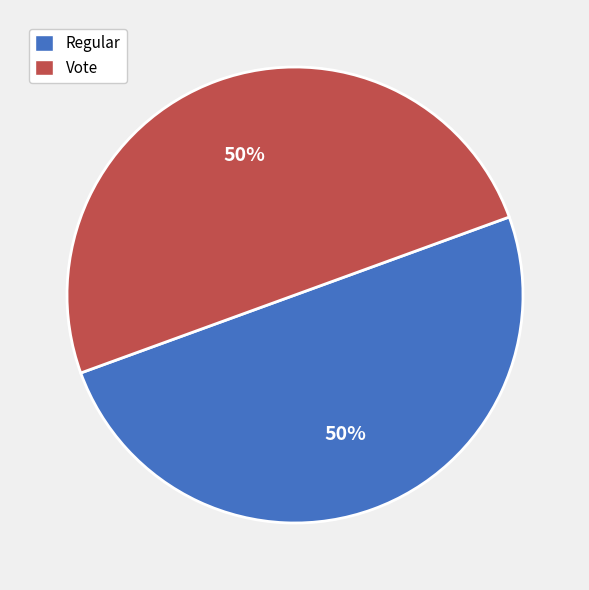

Is it true that Vote is 50% of the pie?

True